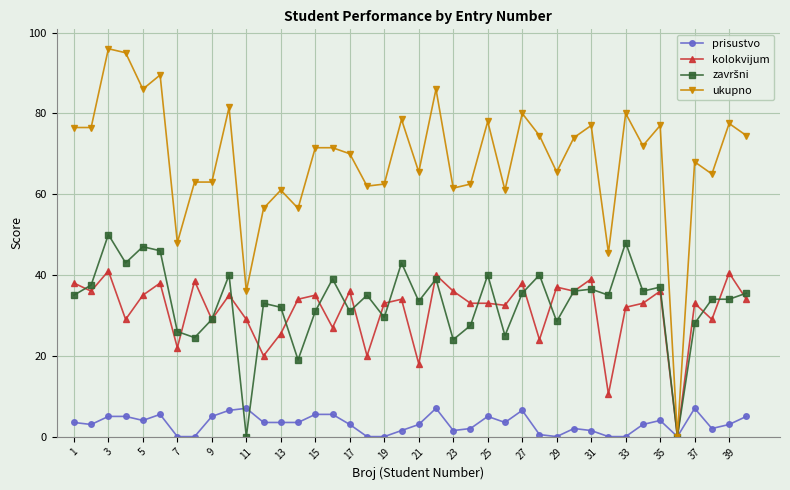

True or false: kolokvijum has more than 1 interior local peaks.

True